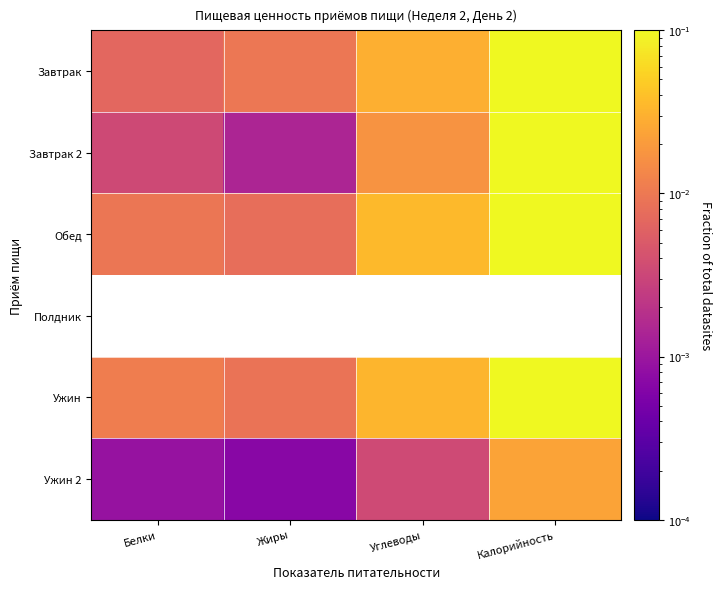

Which label corresponds to the largest value in the chart?

Калорийность